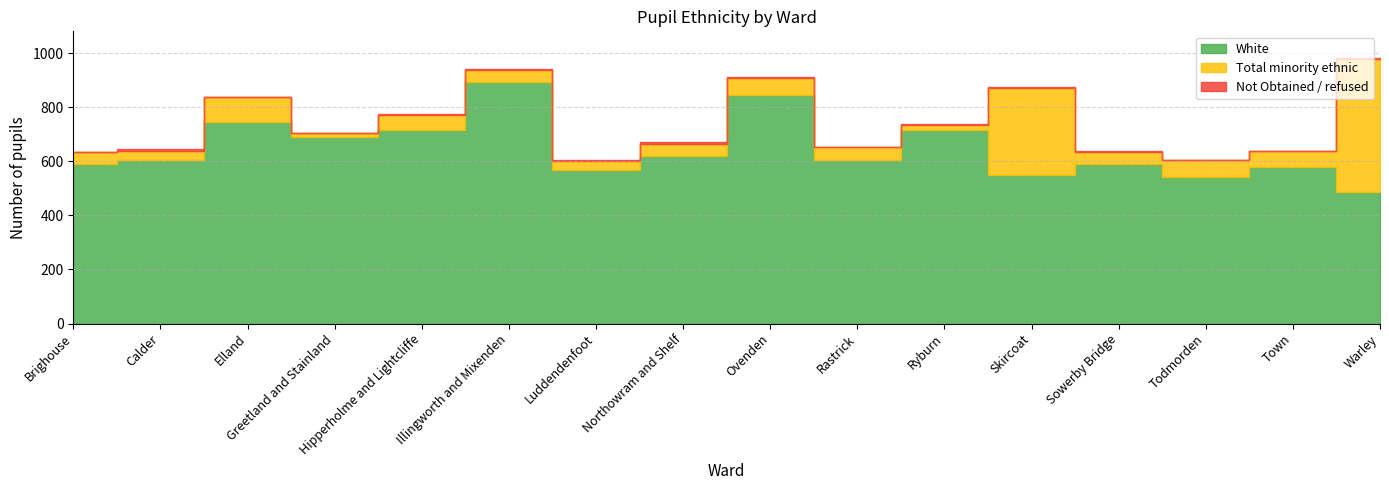

Which series has the widest spread of values?

Total minority ethnic